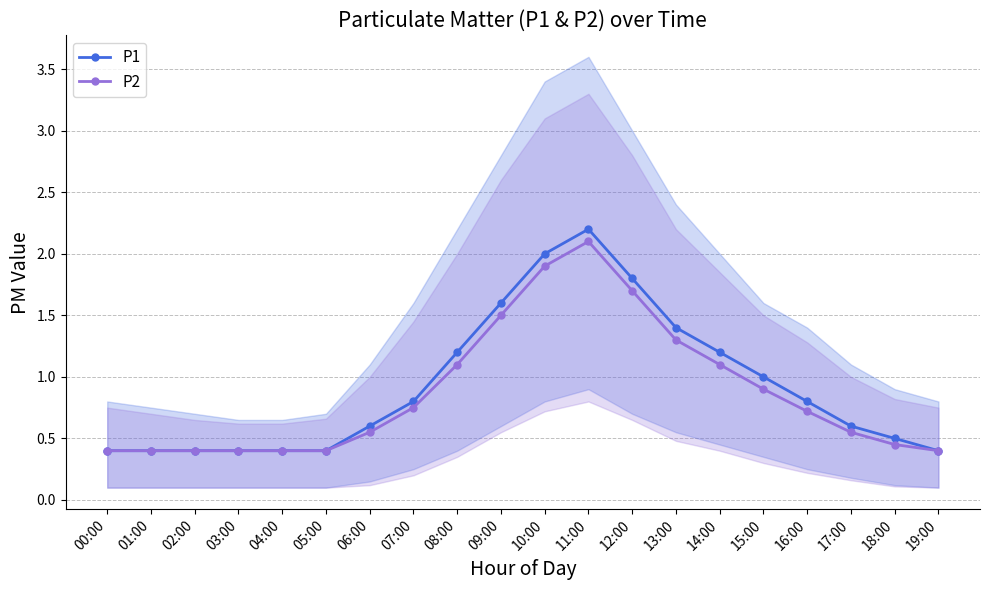

True or false: P1 and P2 intersect in this chart.

False